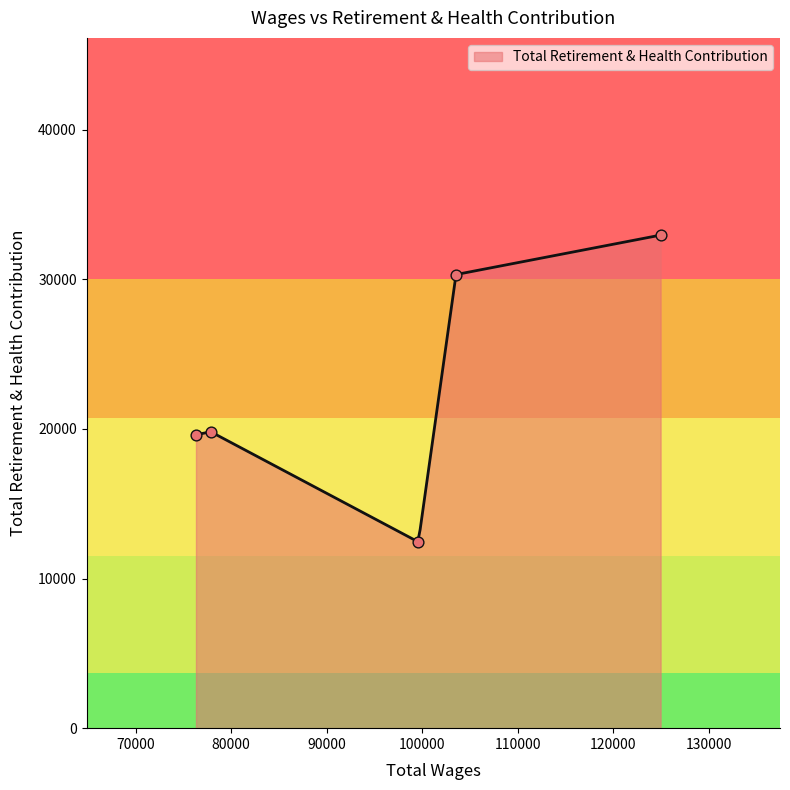

Approximately how many times larger is the value at 76318.0 compared to 99592.0?

1.6